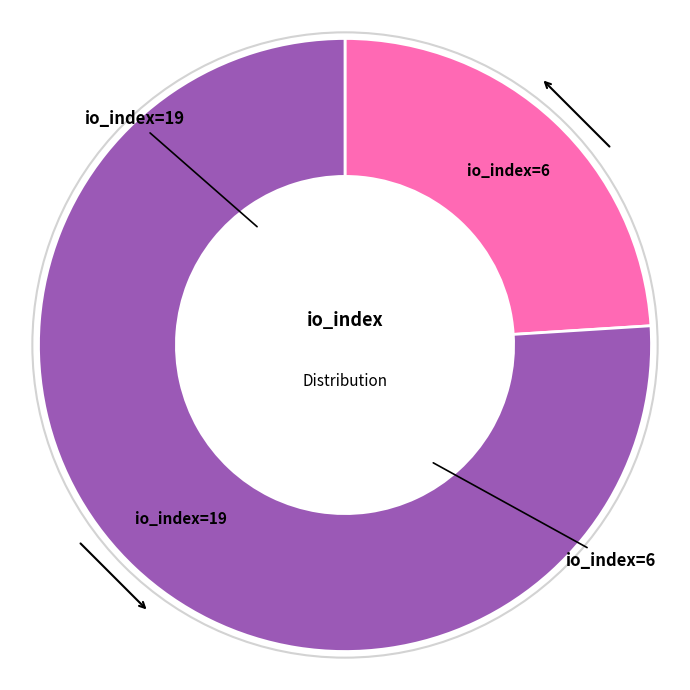

Approximately how many times larger is the value at io_index=19 compared to io_index=6?

3.2